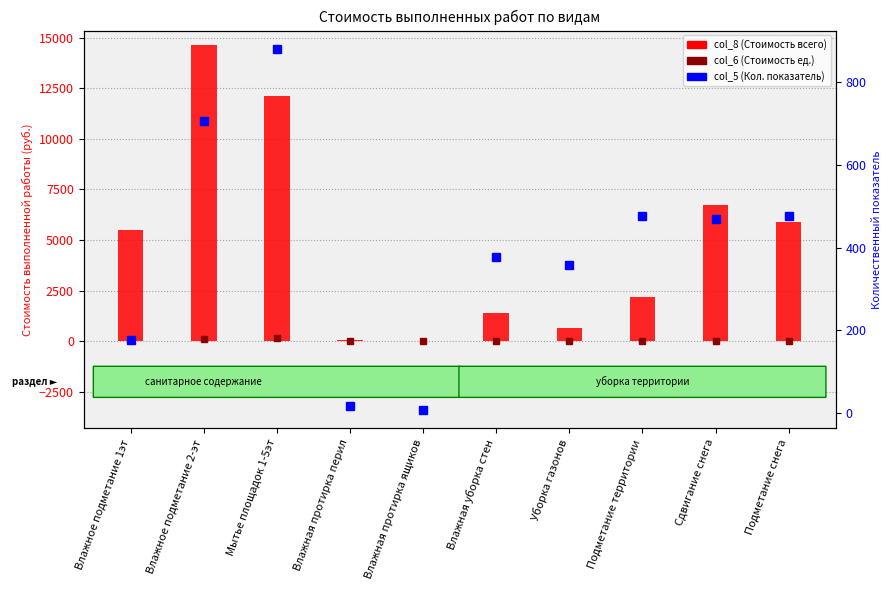

Is the value of col_8 (Стоимость всего) at Влажная протирка перил greater than the value of col_5 (Кол. показатель) at Влажная протирка перил?

Yes